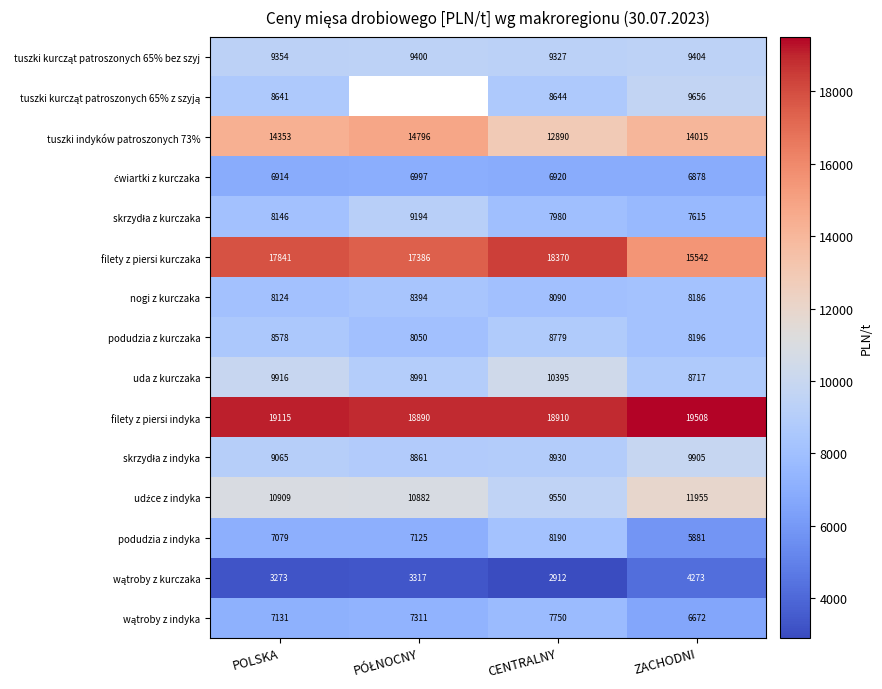

Is the value of podudzia z indyka at ZACHODNI greater than the value of tuszki indyków patroszonych 73% at CENTRALNY?

No